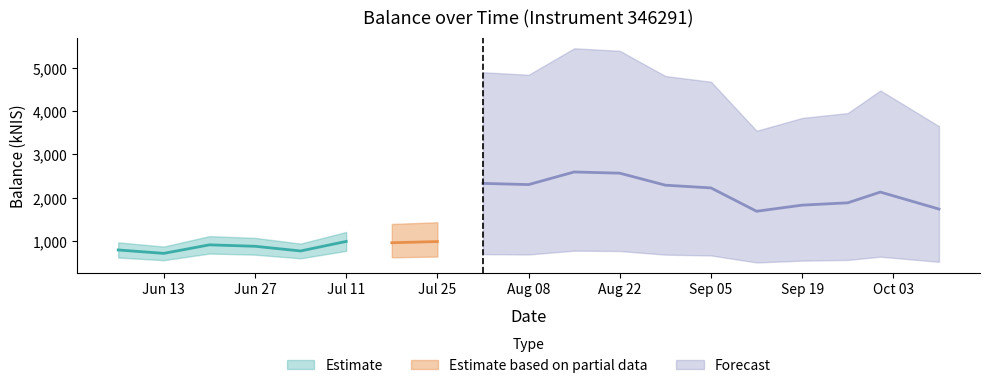

What is the sum of all values?

30621.4